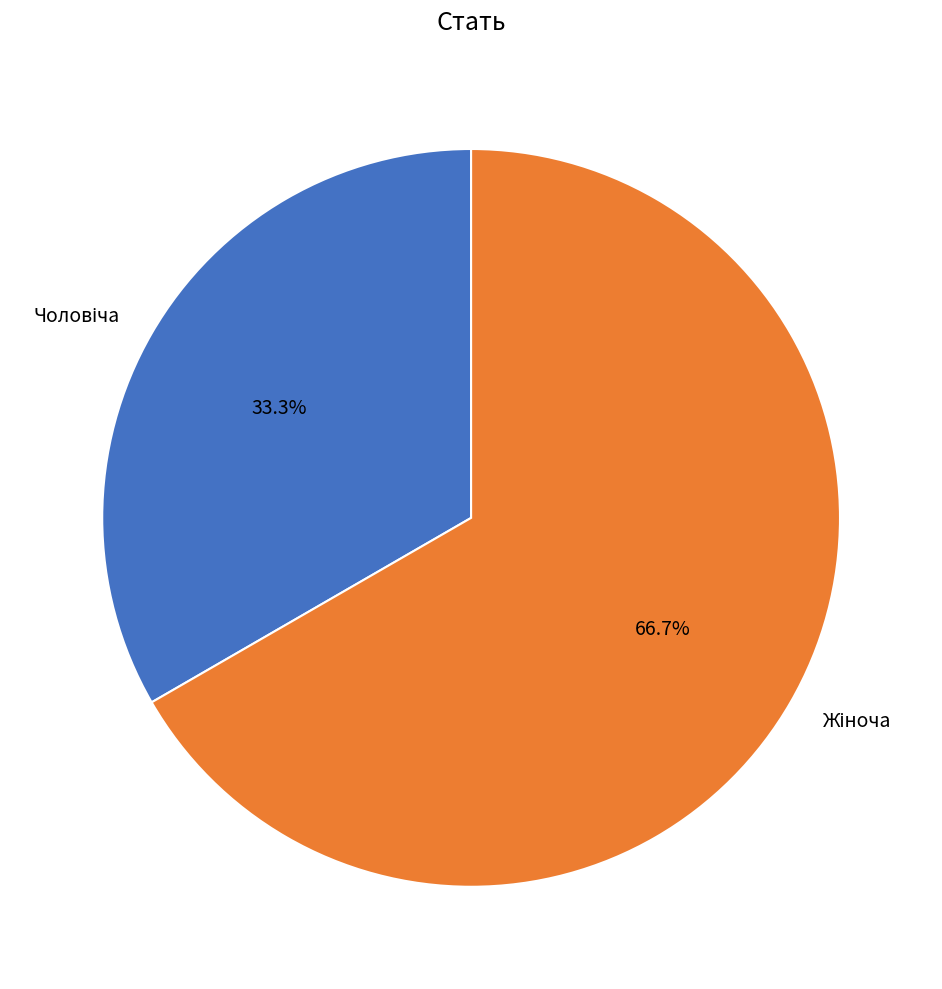

Is there any slice that represents more than half of the pie?

Yes